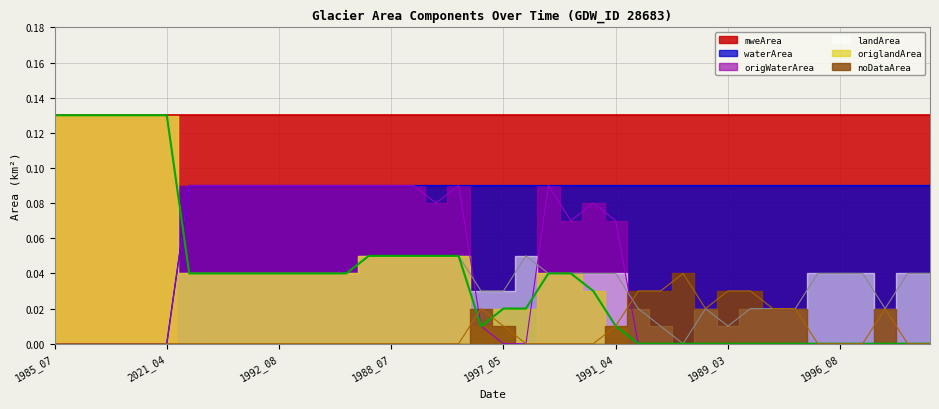

Reading left to right, list all the values displayed in this chart.

waterArea: 1985_07=0.0	1992_04=0.0	1996_05=0.0	2015_05=0.0	2020_06=0.0	2021_04=0.0	1987_07=0.1	1988_09=0.1	1988_11=0.1	1992_07=0.1	1992_08=0.1	1992_10=0.1	1992_11=0.1	2018_08=0.1	1985_06=0.1	1988_07=0.1	2003_11=0.1	2004_06=0.1	2017_08=0.1	1990_04=0.1	1997_05=0.1	2008_12=0.1	2009_01=0.1	1987_10=0.1	2003_08=0.1	1991_04=0.1	1985_03=0.1	1986_03=0.1	1987_03=0.1	1988_04=0.1	1989_03=0.1	1990_03=0.1	1992_03=0.1	1995_03=0.1	1996_07=0.1	1996_08=0.1	1996_11=0.1	1997_03=0.1	2003_04=0.1	2004_01=0.1
landArea: 1985_07=0.1	1992_04=0.1	1996_05=0.1	2015_05=0.1	2020_06=0.1	2021_04=0.1	1987_07=0.0	1988_09=0.0	1988_11=0.0	1992_07=0.0	1992_08=0.0	1992_10=0.0	1992_11=0.0	2018_08=0.0	1985_06=0.1	1988_07=0.1	2003_11=0.1	2004_06=0.1	2017_08=0.1	1990_04=0.0	1997_05=0.0	2008_12=0.1	2009_01=0.0	1987_10=0.0	2003_08=0.0	1991_04=0.0	1985_03=0.0	1986_03=0.0	1987_03=0.0	1988_04=0.0	1989_03=0.0	1990_03=0.0	1992_03=0.0	1995_03=0.0	1996_07=0.0	1996_08=0.0	1996_11=0.0	1997_03=0.0	2003_04=0.0	2004_01=0.0
origWaterArea: 1985_07=0.0	1992_04=0.0	1996_05=0.0	2015_05=0.0	2020_06=0.0	2021_04=0.0	1987_07=0.1	1988_09=0.1	1988_11=0.1	1992_07=0.1	1992_08=0.1	1992_10=0.1	1992_11=0.1	2018_08=0.1	1985_06=0.1	1988_07=0.1	2003_11=0.1	2004_06=0.1	2017_08=0.1	1990_04=0.0	1997_05=0.0	2008_12=0.0	2009_01=0.1	1987_10=0.1	2003_08=0.1	1991_04=0.1	1985_03=0.0	1986_03=0.0	1987_03=0.0	1988_04=0.0	1989_03=0.0	1990_03=0.0	1992_03=0.0	1995_03=0.0	1996_07=0.0	1996_08=0.0	1996_11=0.0	1997_03=0.0	2003_04=0.0	2004_01=0.0
origlandArea: 1985_07=0.1	1992_04=0.1	1996_05=0.1	2015_05=0.1	2020_06=0.1	2021_04=0.1	1987_07=0.0	1988_09=0.0	1988_11=0.0	1992_07=0.0	1992_08=0.0	1992_10=0.0	1992_11=0.0	2018_08=0.0	1985_06=0.1	1988_07=0.1	2003_11=0.1	2004_06=0.1	2017_08=0.1	1990_04=0.0	1997_05=0.0	2008_12=0.0	2009_01=0.0	1987_10=0.0	2003_08=0.0	1991_04=0.0	1985_03=0.0	1986_03=0.0	1987_03=0.0	1988_04=0.0	1989_03=0.0	1990_03=0.0	1992_03=0.0	1995_03=0.0	1996_07=0.0	1996_08=0.0	1996_11=0.0	1997_03=0.0	2003_04=0.0	2004_01=0.0
noDataArea: 1985_07=0.0	1992_04=0.0	1996_05=0.0	2015_05=0.0	2020_06=0.0	2021_04=0.0	1987_07=0.0	1988_09=0.0	1988_11=0.0	1992_07=0.0	1992_08=0.0	1992_10=0.0	1992_11=0.0	2018_08=0.0	1985_06=0.0	1988_07=0.0	2003_11=0.0	2004_06=0.0	2017_08=0.0	1990_04=0.0	1997_05=0.0	2008_12=0.0	2009_01=0.0	1987_10=0.0	2003_08=0.0	1991_04=0.0	1985_03=0.0	1986_03=0.0	1987_03=0.0	1988_04=0.0	1989_03=0.0	1990_03=0.0	1992_03=0.0	1995_03=0.0	1996_07=0.0	1996_08=0.0	1996_11=0.0	1997_03=0.0	2003_04=0.0	2004_01=0.0